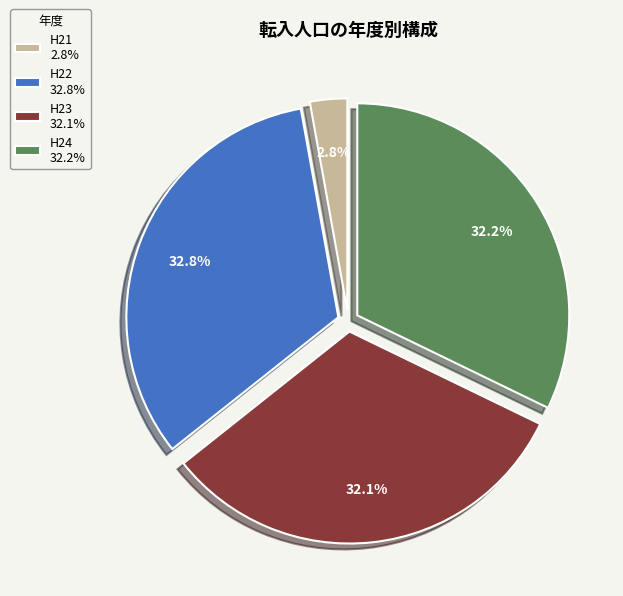

Do H22 32.8% and H21 2.8% together represent more than half of the pie?

No